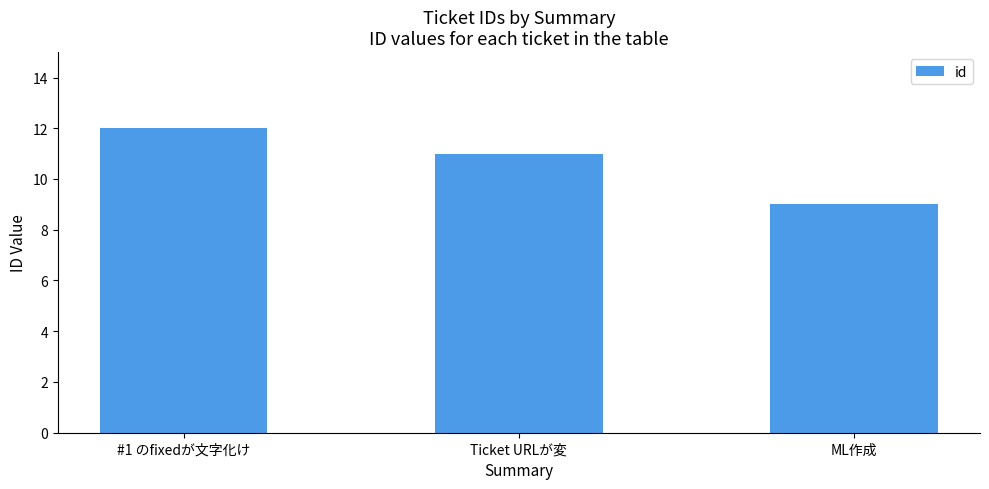

How many values are between 9 and 12?

3